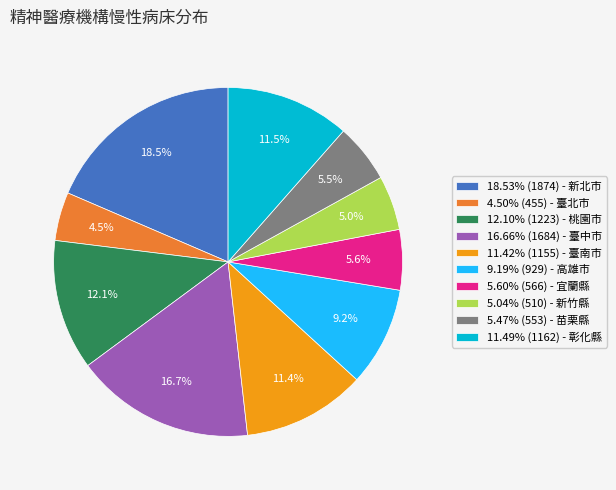

Approximately how many times larger is the value at 11.42% (1155) - 臺南市 compared to 5.04% (510) - 新竹縣?

2.3